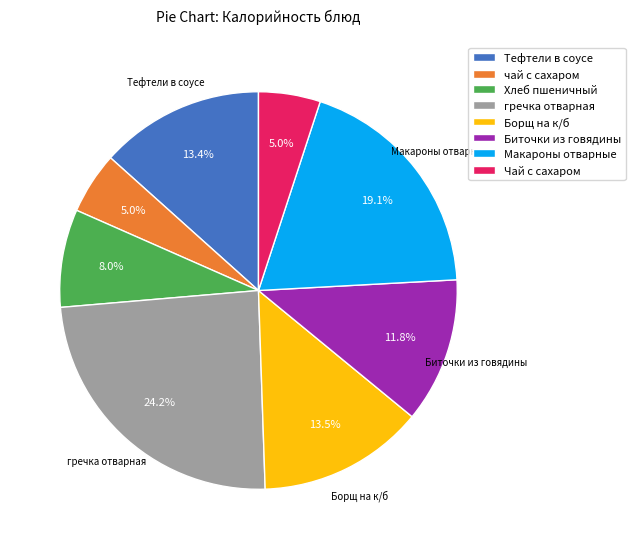

The Тефтели в соусе slice represents 1% of the pie. True or false?

False